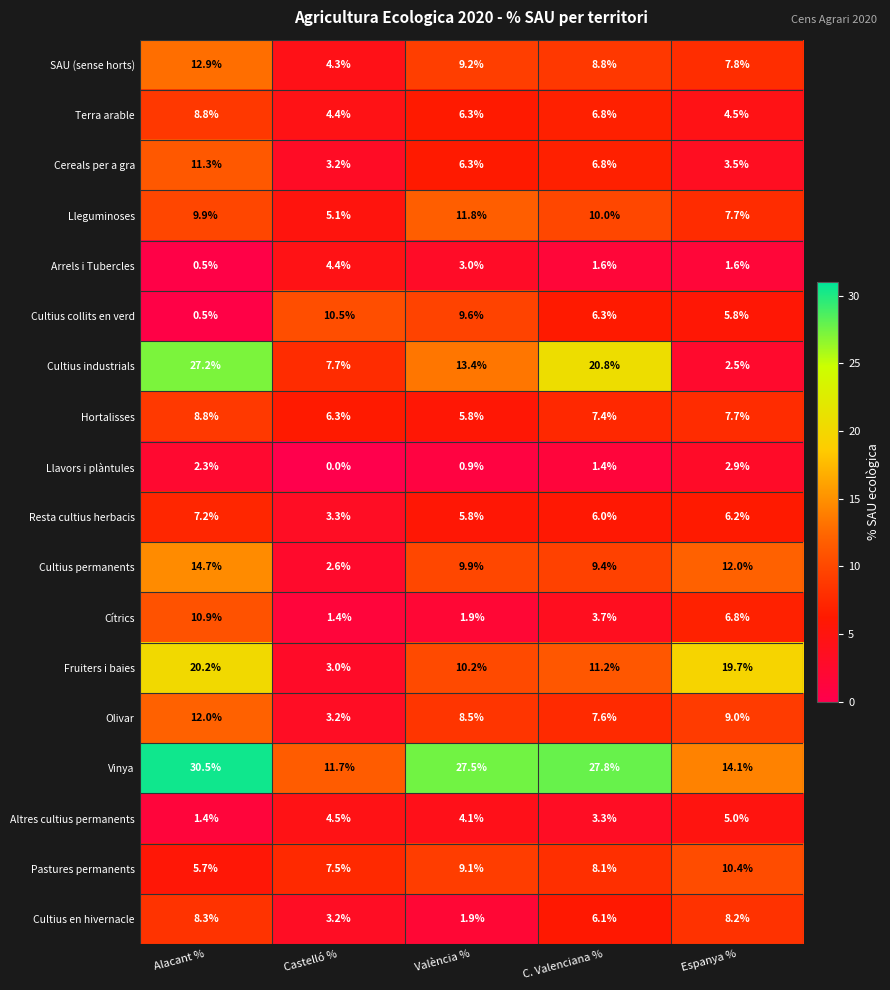

The Cítrics series shows 3.7 at C. Valenciana %. True or false?

True